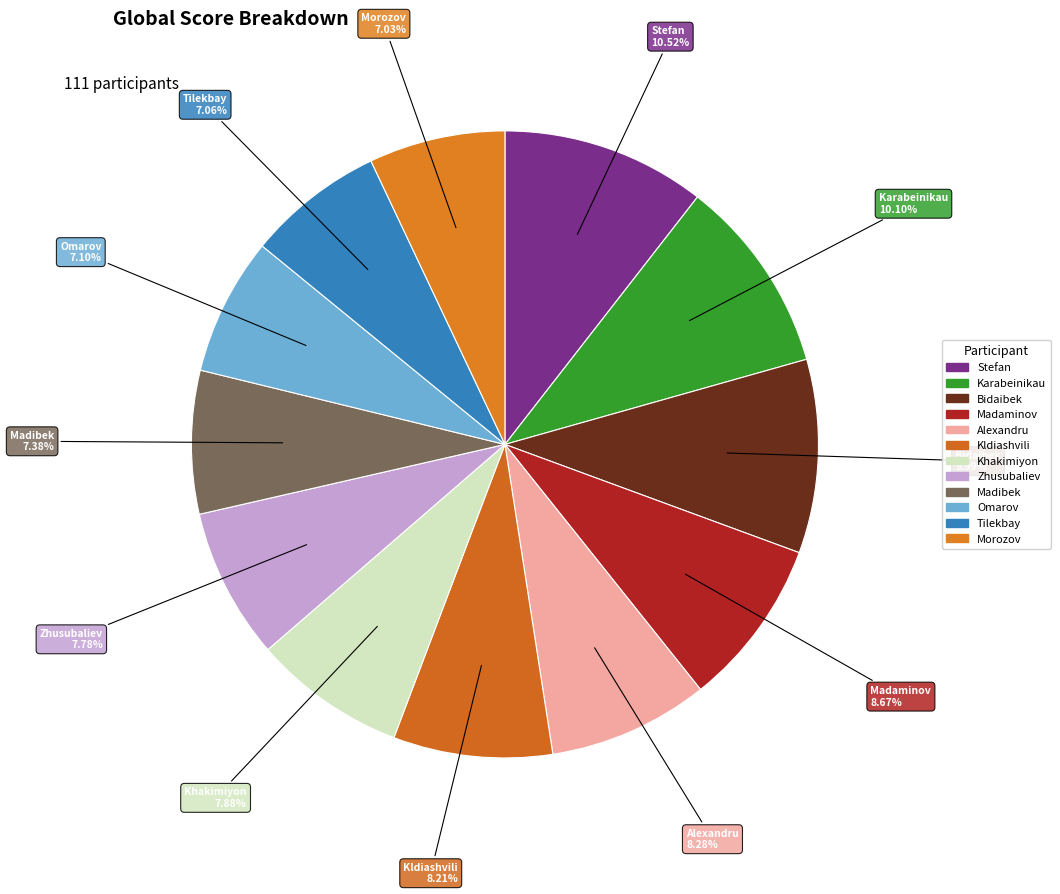

How many slices are in this pie chart?

12